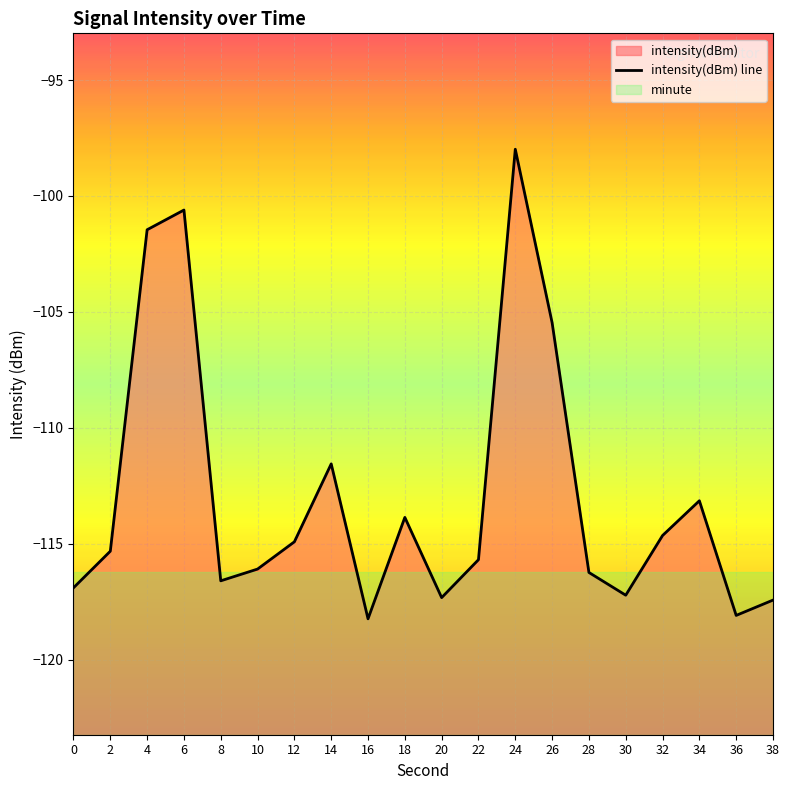

Where is the data nearest to the value -108?

26